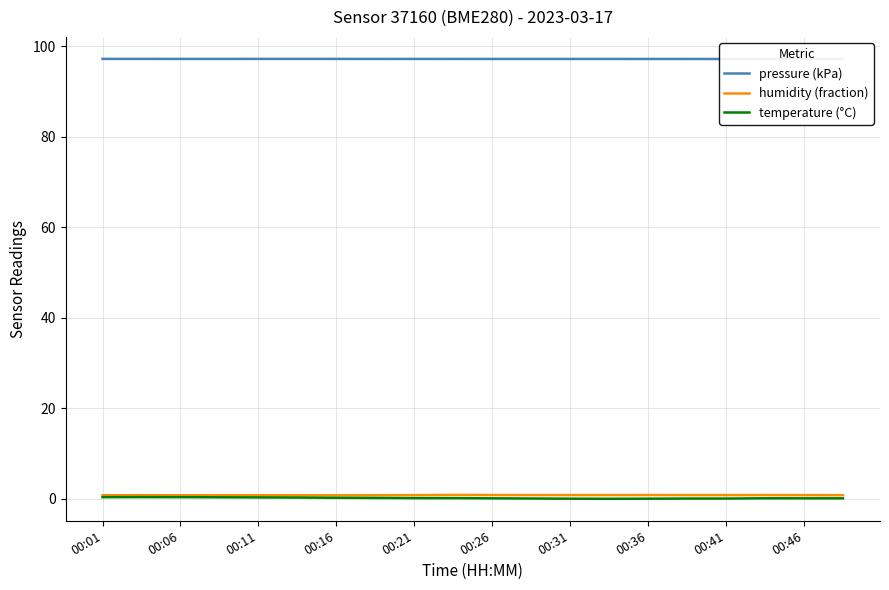

Reading left to right, extract all data points from this chart.

pressure (kPa): 97.2	97.2	97.2	97.2	97.2	97.2	97.2	97.2	97.2	97.2	97.2	97.2	97.2	97.2	97.2	97.2	97.2	97.2	97.2	97.2
humidity (fraction): 0.8	0.8	0.8	0.8	0.8	0.8	0.8	0.8	0.8	0.9	0.8	0.8	0.8	0.8	0.8	0.8	0.8	0.8	0.8	0.8
temperature (°C): 0.4	0.4	0.4	0.3	0.3	0.3	0.2	0.2	0.1	0.1	0.1	0.1	0.0	0.0	0.0	0.1	0.1	0.1	0.1	0.1